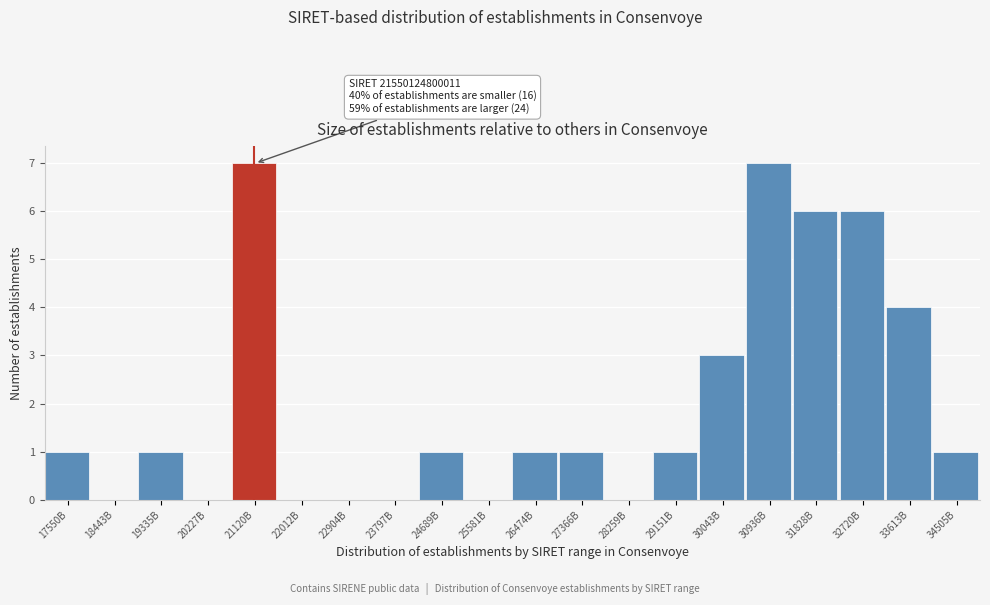

Reading left to right, what are all the values shown in this chart?

17550B=1	18443B=0	19335B=1	20227B=0	21120B=7	22012B=0	22904B=0	23797B=0	24689B=1	25581B=0	26474B=1	27366B=1	28259B=0	29151B=1	30043B=3	30936B=7	31828B=6	32720B=6	33613B=4	34505B=1